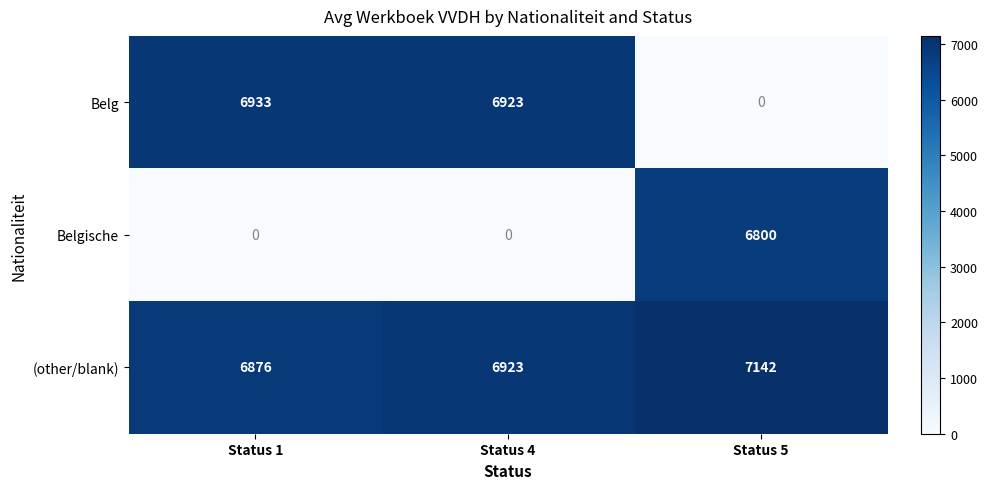

What is the difference between the Belg values at Status 5 and Status 1?

6933